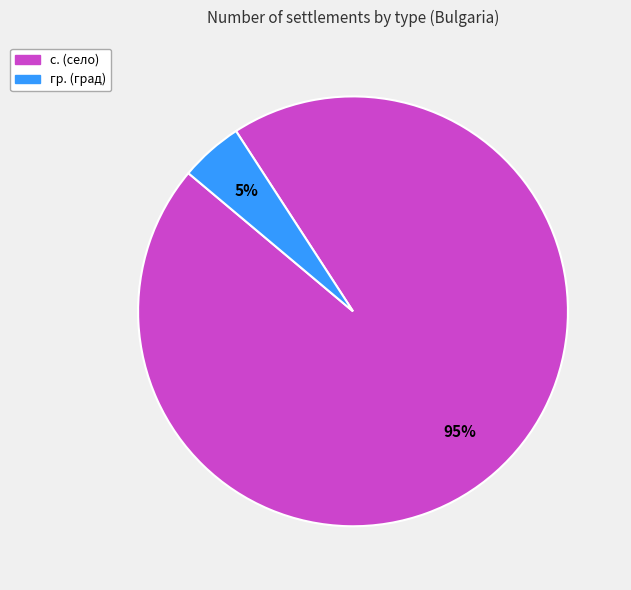

To the nearest percent, what is the average slice percentage?

50%